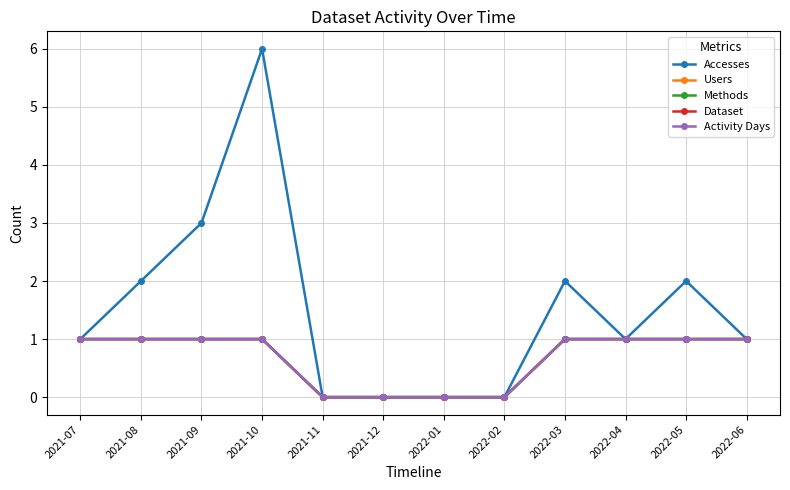

Reading left to right, extract all data points from this chart.

Accesses: 1	2	3	6	0	0	0	0	2	1	2	1
Users: 1	1	1	1	0	0	0	0	1	1	1	1
Methods: 1	1	1	1	0	0	0	0	1	1	1	1
Dataset: 1	1	1	1	0	0	0	0	1	1	1	1
Activity Days: 1	1	1	1	0	0	0	0	1	1	1	1